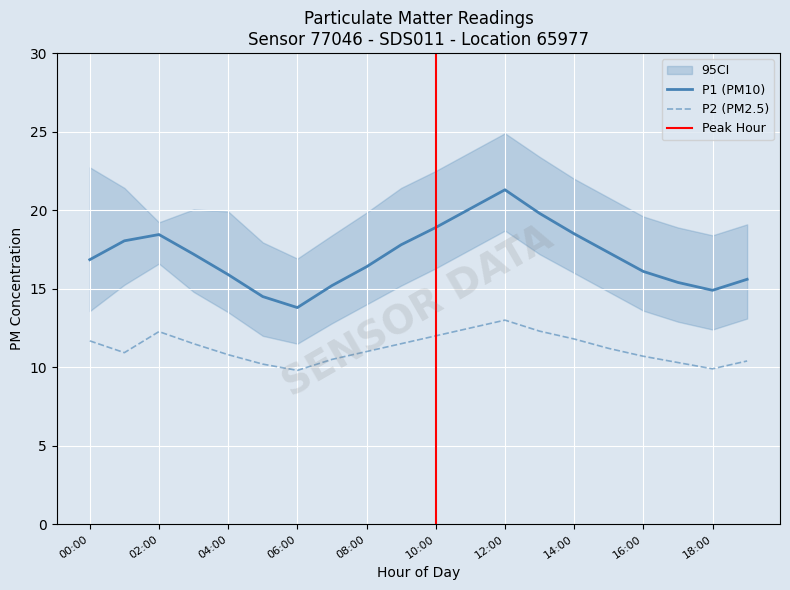

Rank the series at 08:00 from lowest to highest value.

P2, P1